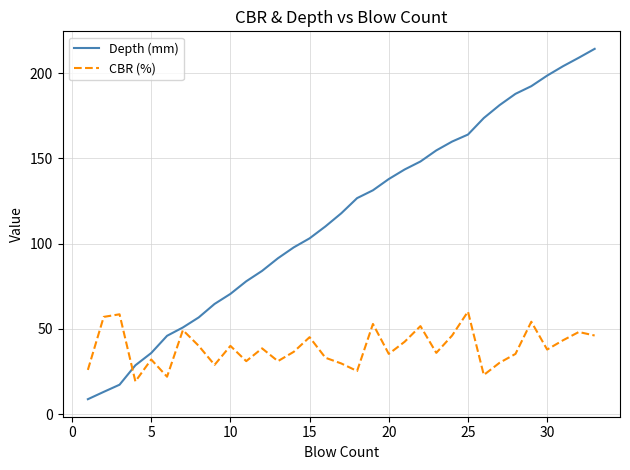

Which series has the largest total across all categories?

Depth (mm)